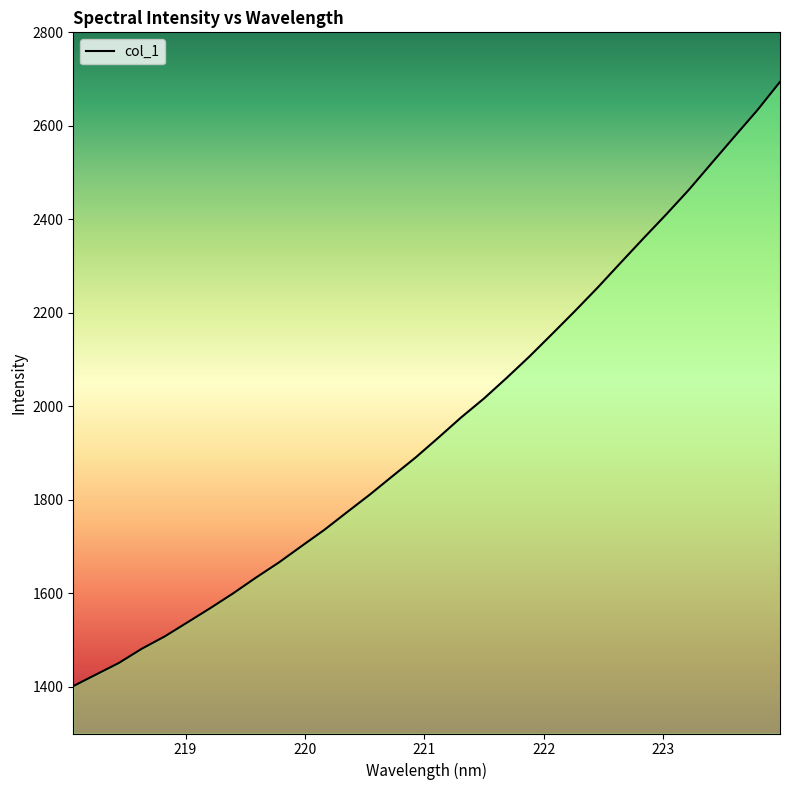

Reading right to left, transcribe all the data shown in this chart.

2694.0	2633.2	2576.9	2520.3	2463.3	2410.3	2359.1	2306.9	2254.3	2203.9	2155.0	2106.6	2060.7	2016.5	1976.0	1932.7	1890.2	1850.9	1811.2	1773.6	1735.6	1700.7	1665.5	1633.4	1599.6	1568.1	1537.7	1507.5	1481.3	1451.0	1426.2	1401.4